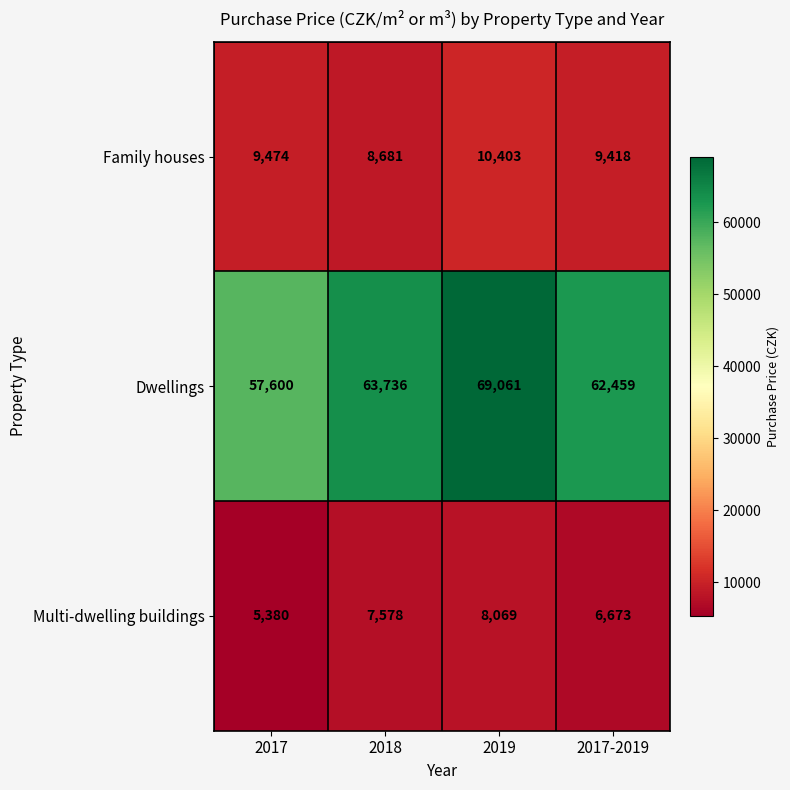

What is the average value of the Family houses series?

9494